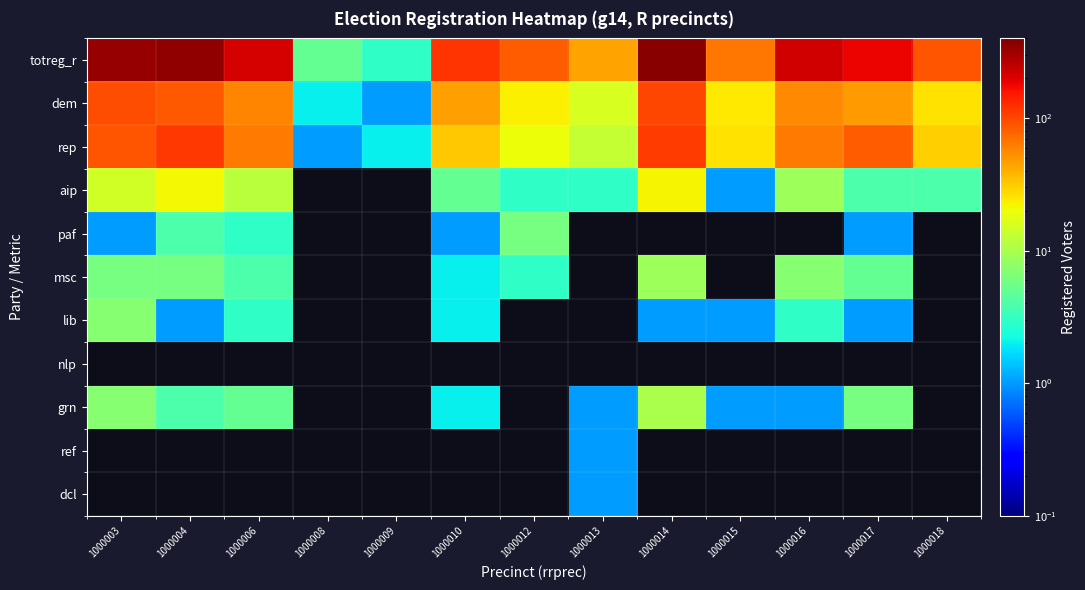

True or false: totreg_r has a value of 43.7 at 1000016.

False